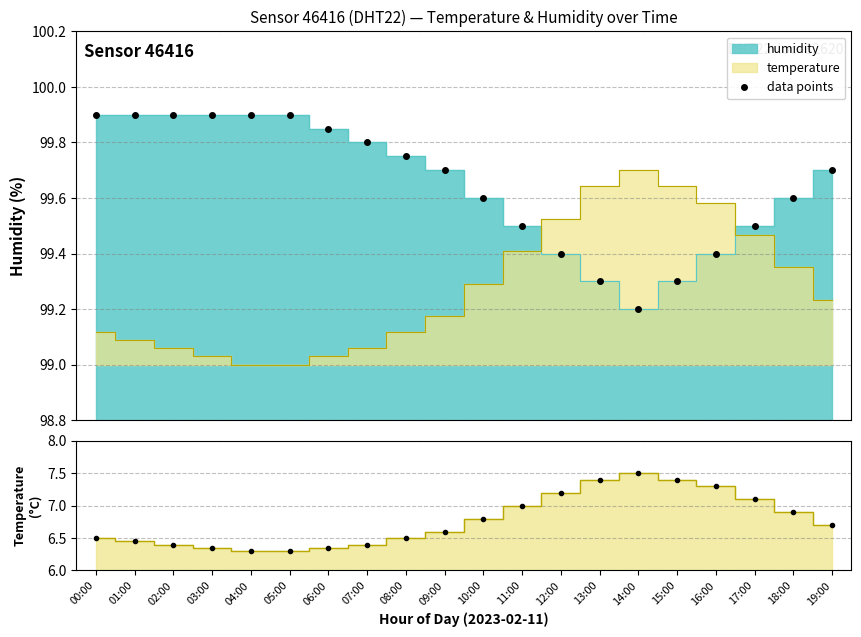

At which category does the chart reach its peak across all series?

00:00